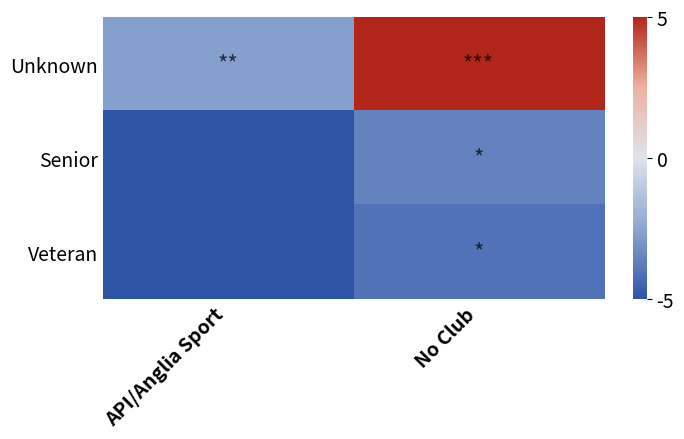

Which category has the highest value across all series?

No Club